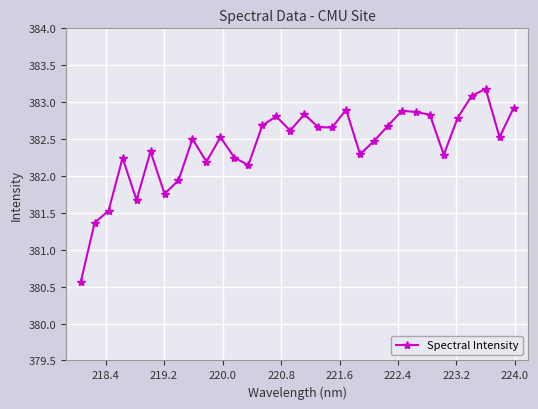

How many points are lower than both their immediate neighbors (excluding endpoints)?

9